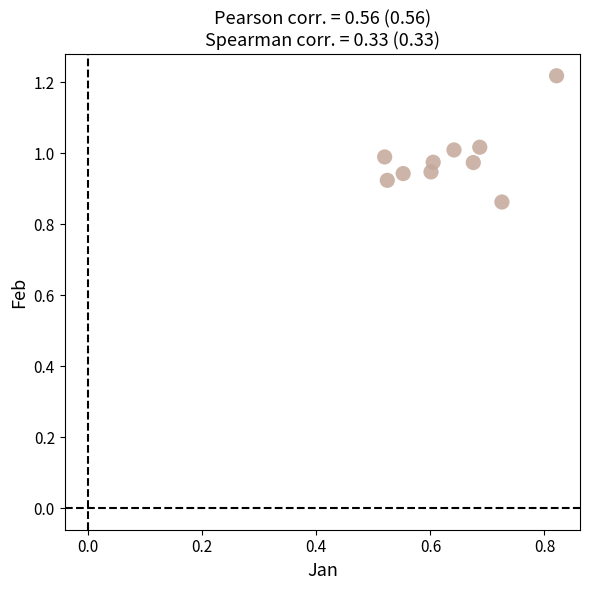

What is the range of Y values (max minus min)?

0.4